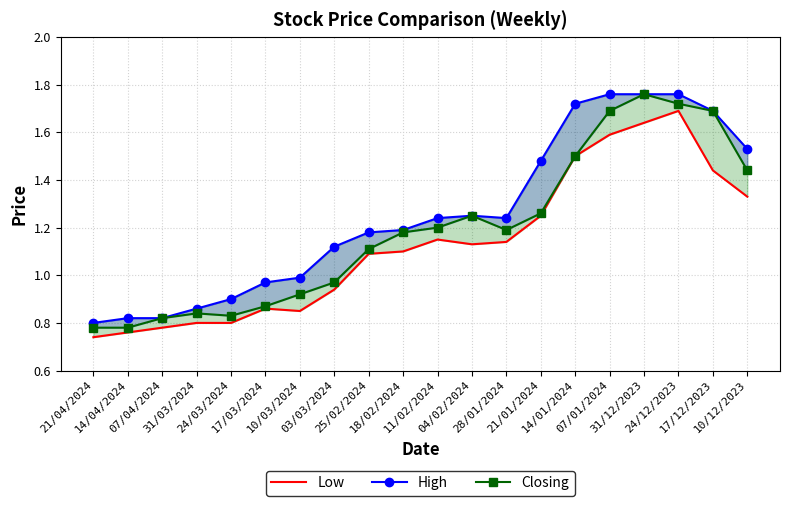

Between 07/04/2024 and 24/12/2023, which series saw the biggest shift?

High